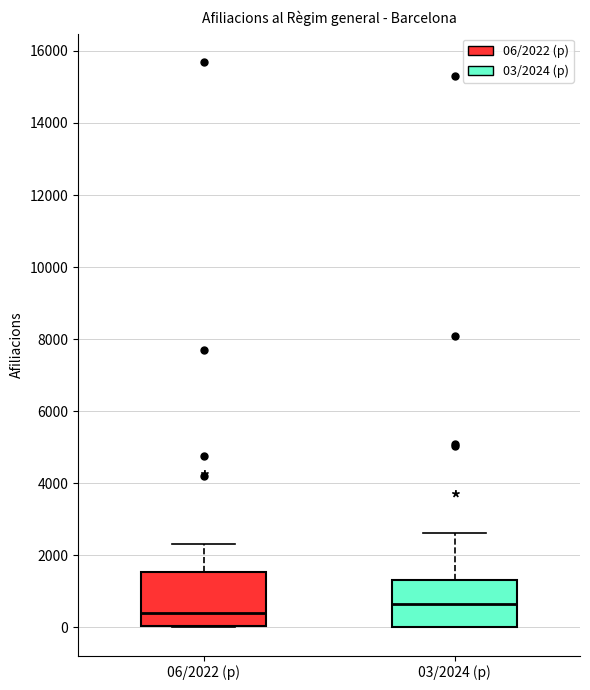

Which box has the lowest median line?

06/2022 (p)